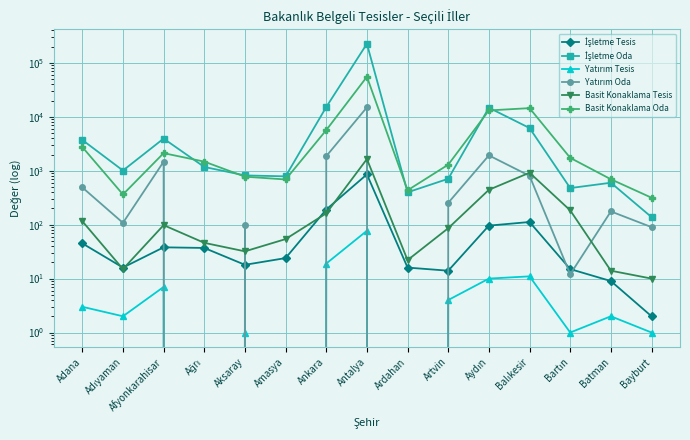

True or false: Basit Konaklama Tesis and Yatırım Oda intersect in this chart.

True